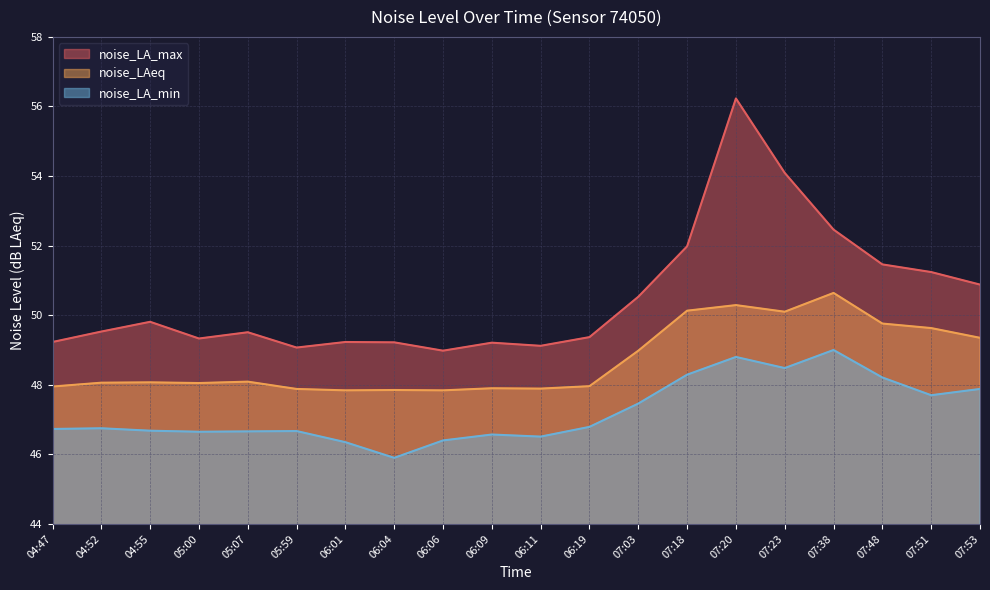

What is the label of the 17th point from the left?

07:38